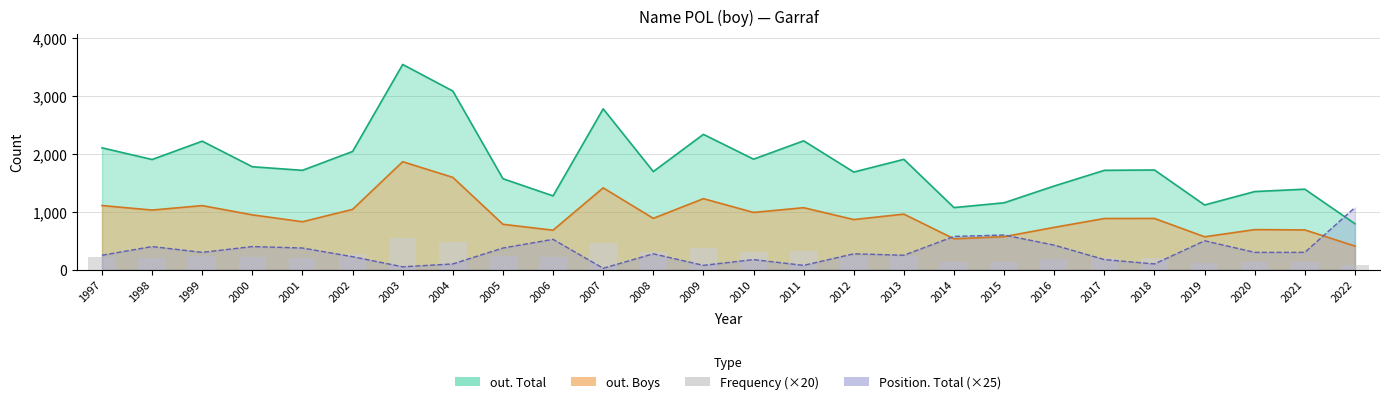

Is it true that the value at 2017 is 319?

False